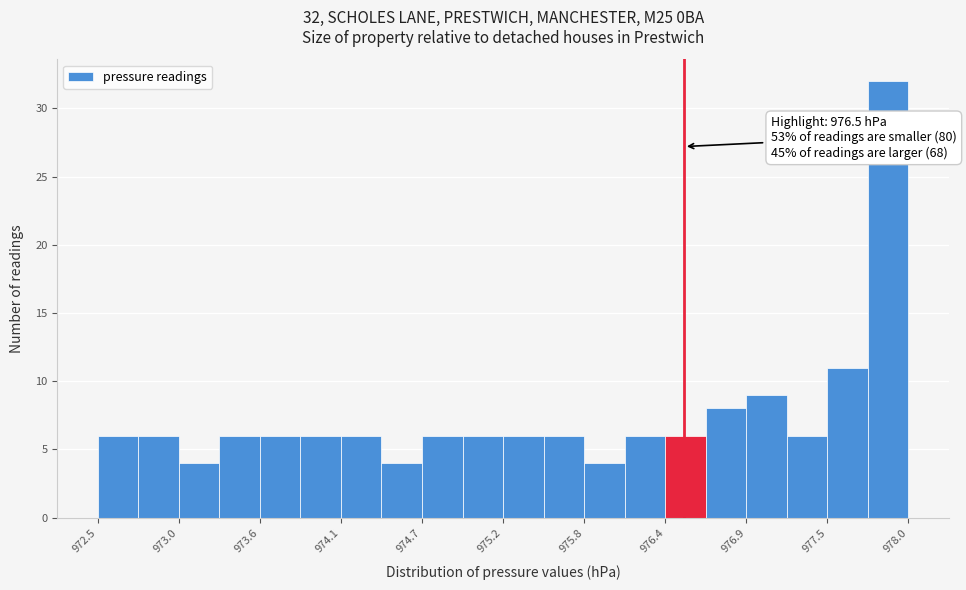

Around what value on the x-axis is the tallest bar? Give the approximate position of its centre, as read against the axis.

977.9